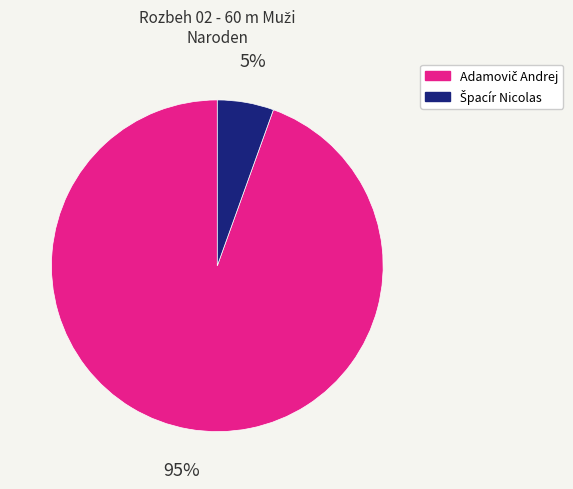

To the nearest percent, what is the average slice percentage?

50%